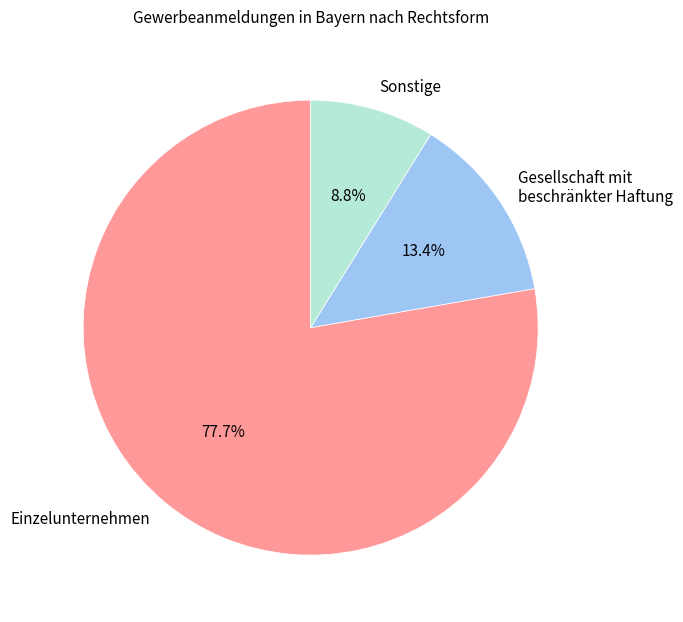

Does any single category account for the majority?

Yes